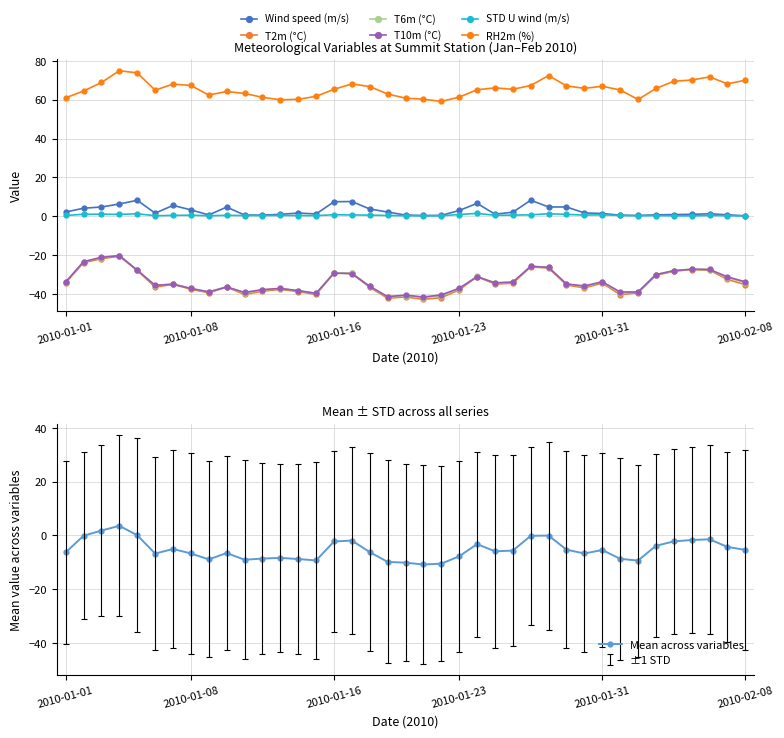

Which series has the largest total across all categories?

RH2m (%)